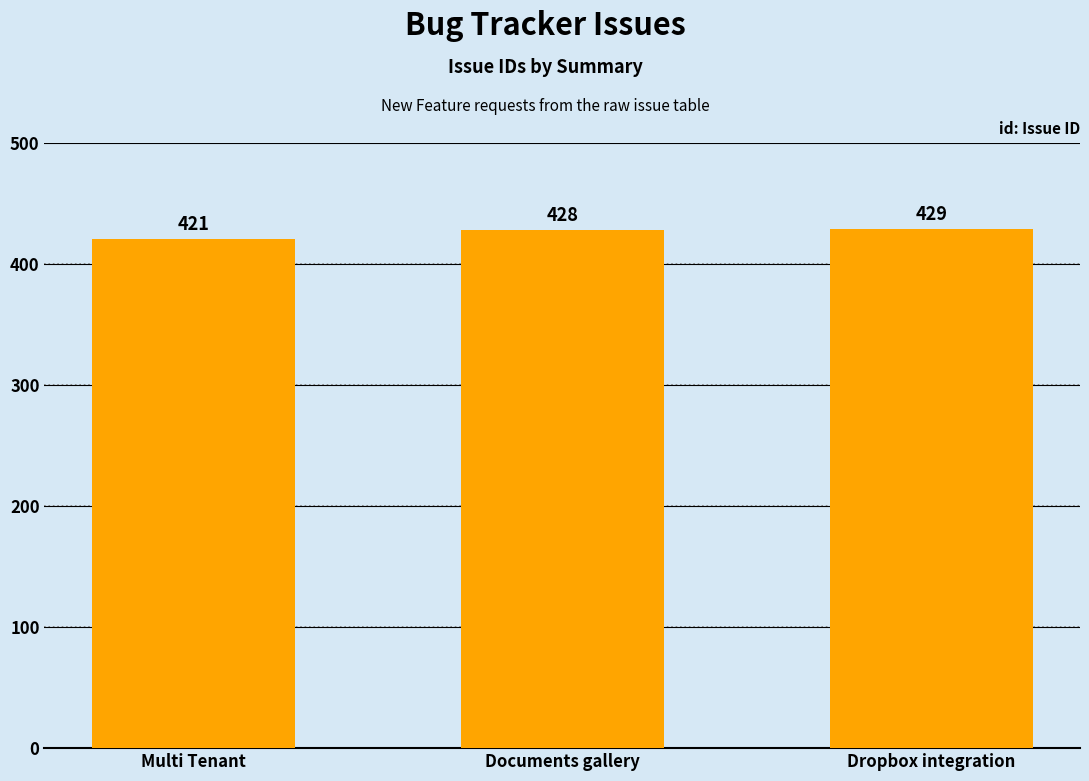

Read the value at Multi Tenant.

421